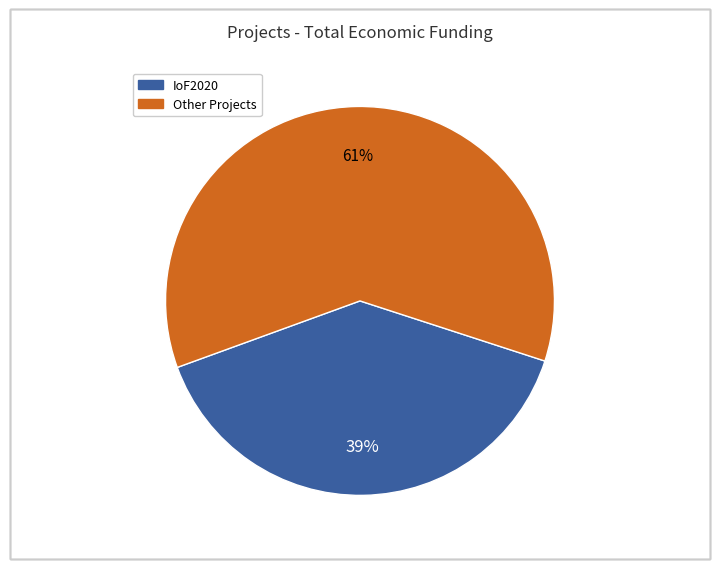

To the nearest percent, what is the average slice percentage?

50%